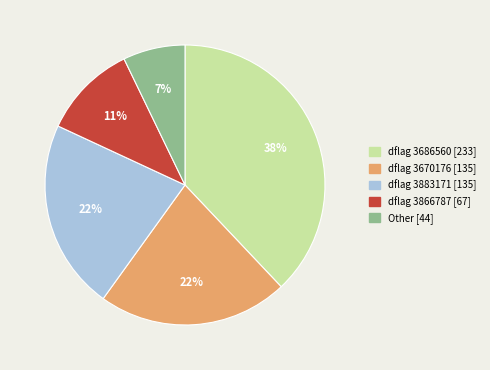

To the nearest percent, what is the average slice percentage?

20%